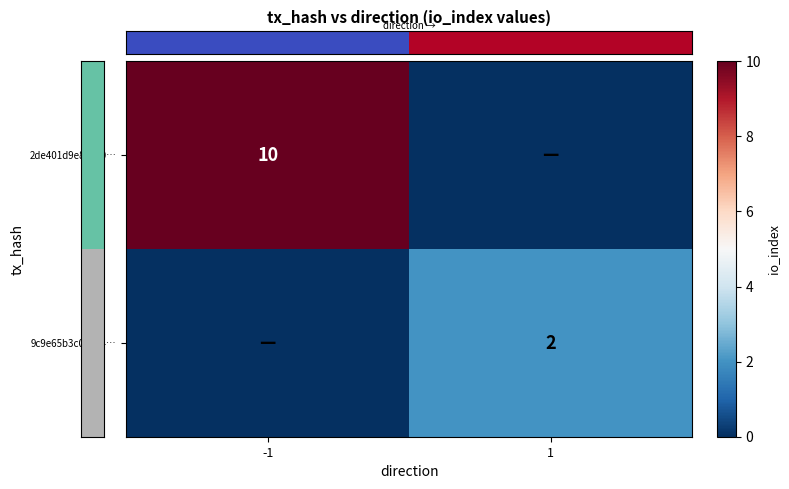

The value of row_1 at 1 is 1. True or false?

False